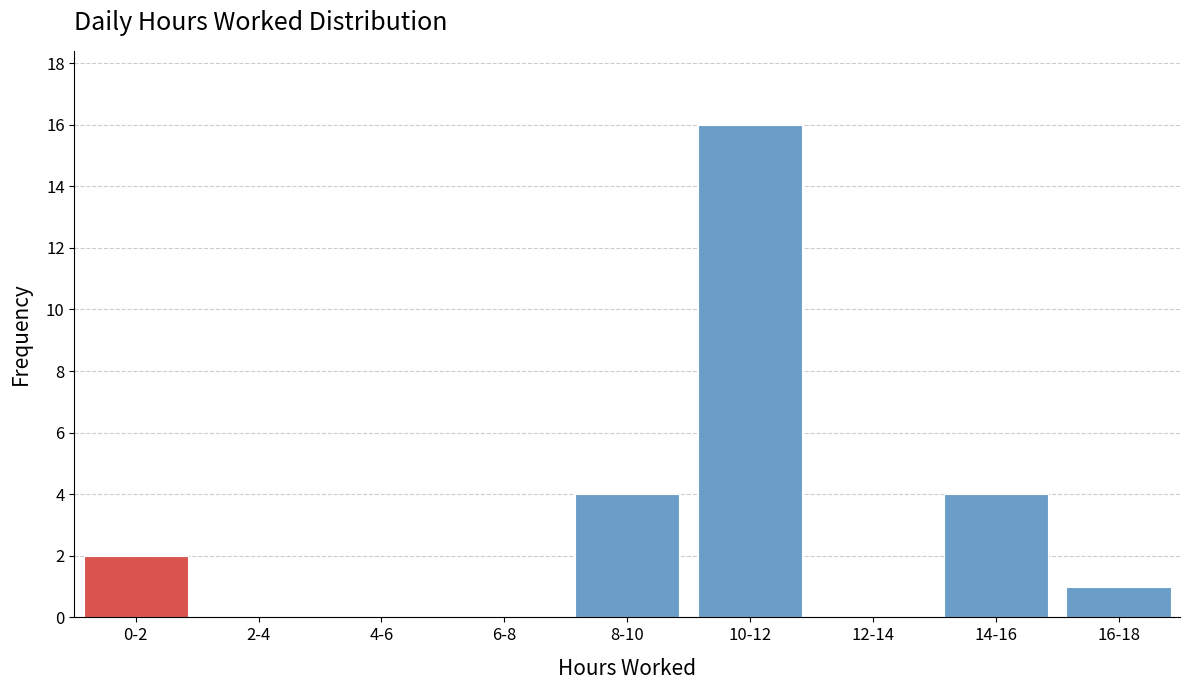

Reading left to right, extract all data points from this chart.

0-2=2	2-4=0	4-6=0	6-8=0	8-10=4	10-12=16	12-14=0	14-16=4	16-18=1